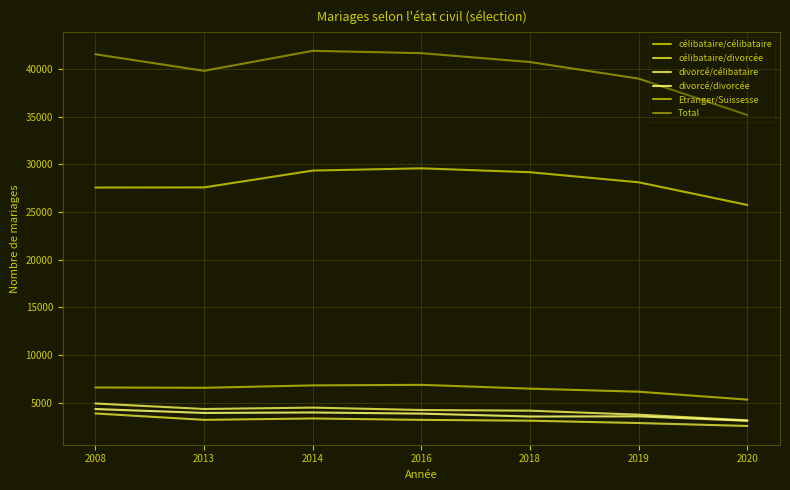

Which series has the largest range (max minus min)?

Total